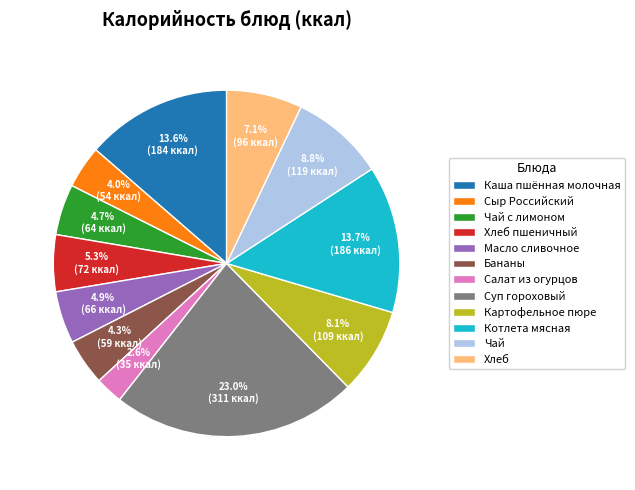

Do Хлеб пшеничный and Чай together represent more than half of the pie?

No